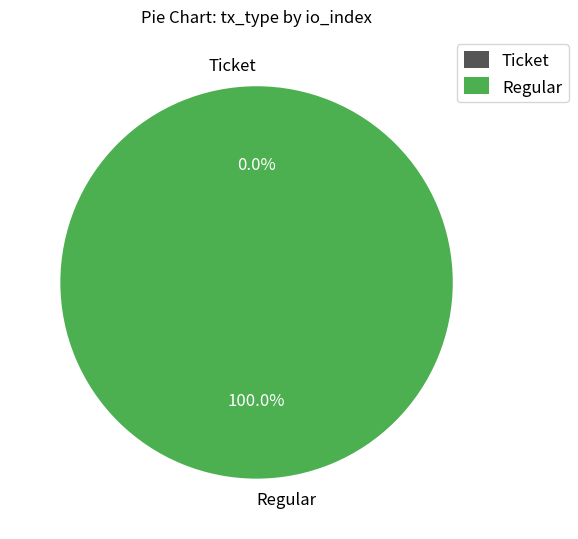

Which slice is the smallest?

Ticket